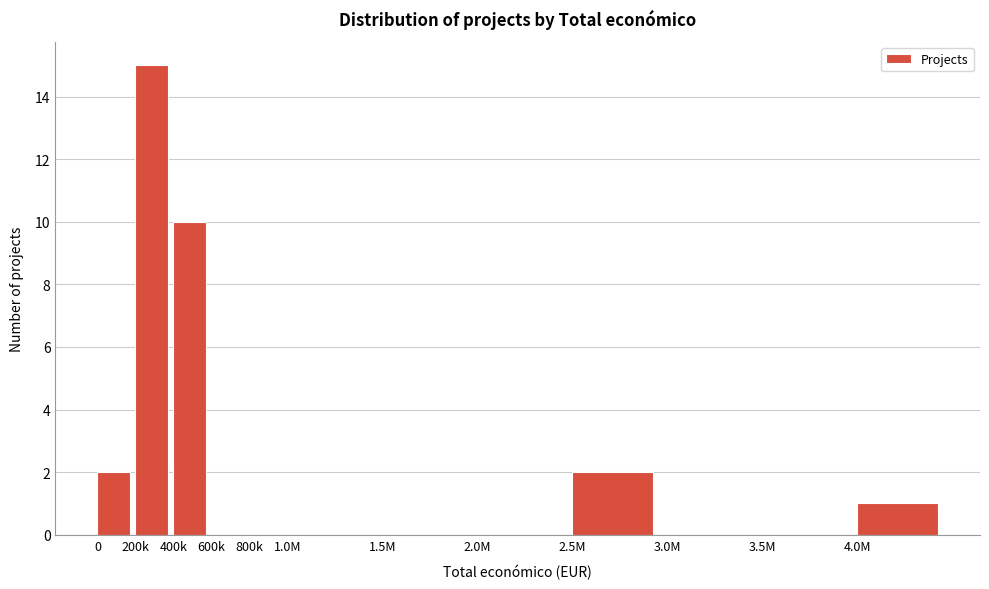

Reading left to right, extract all data points from this chart.

0=2	200k=15	400k=10	600k=0	800k=0	1.0M=0	1.5M=0	2.0M=0	2.5M=2	3.0M=0	3.5M=0	4.0M=1